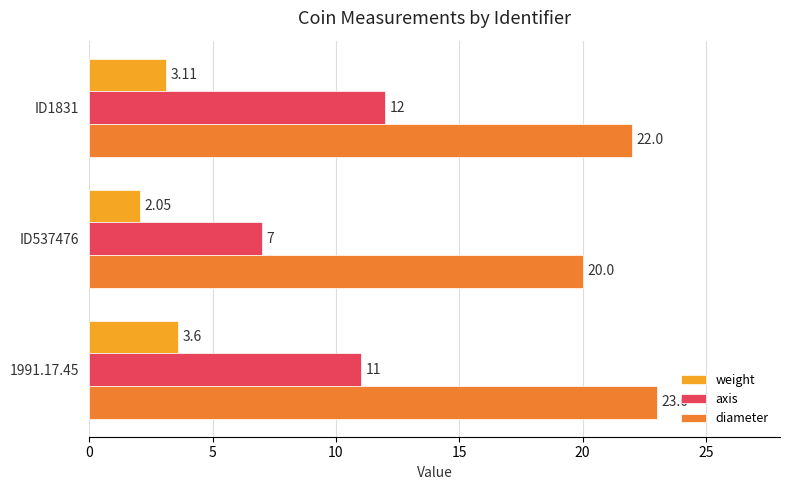

How many values in the weight series exceed 3?

2